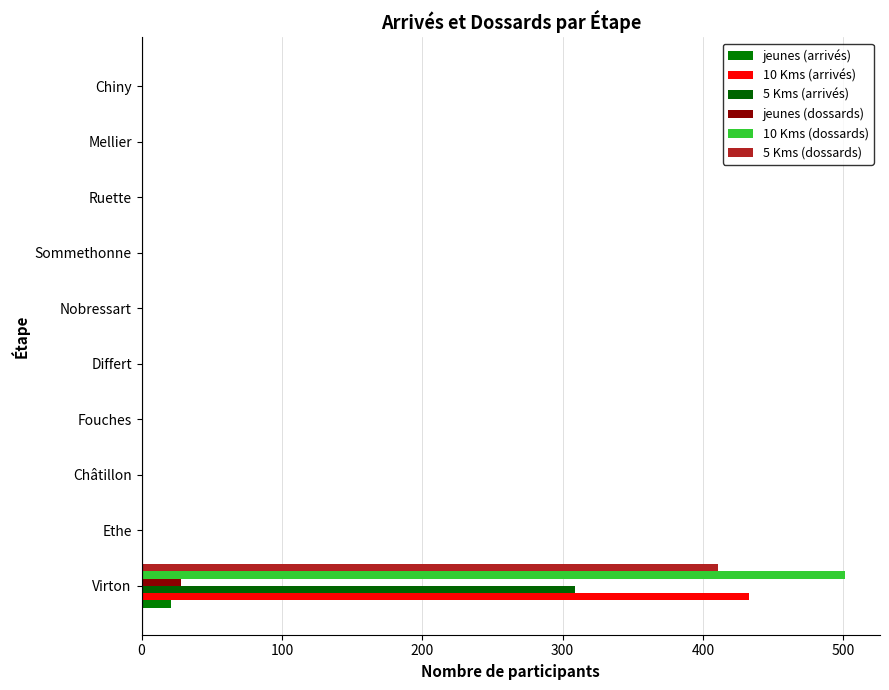

How many data points does each series have?

10